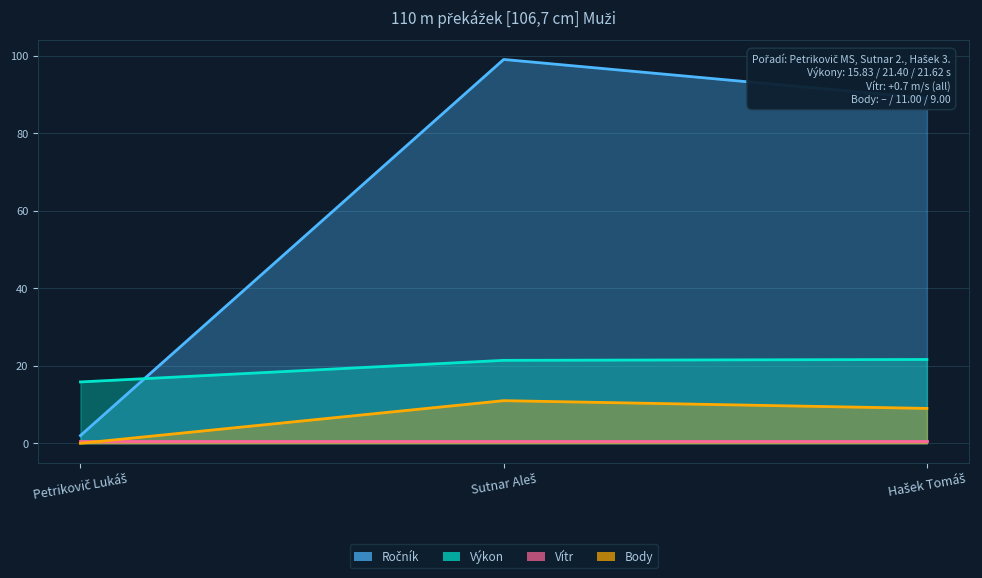

Count the number of categories in the chart.

3